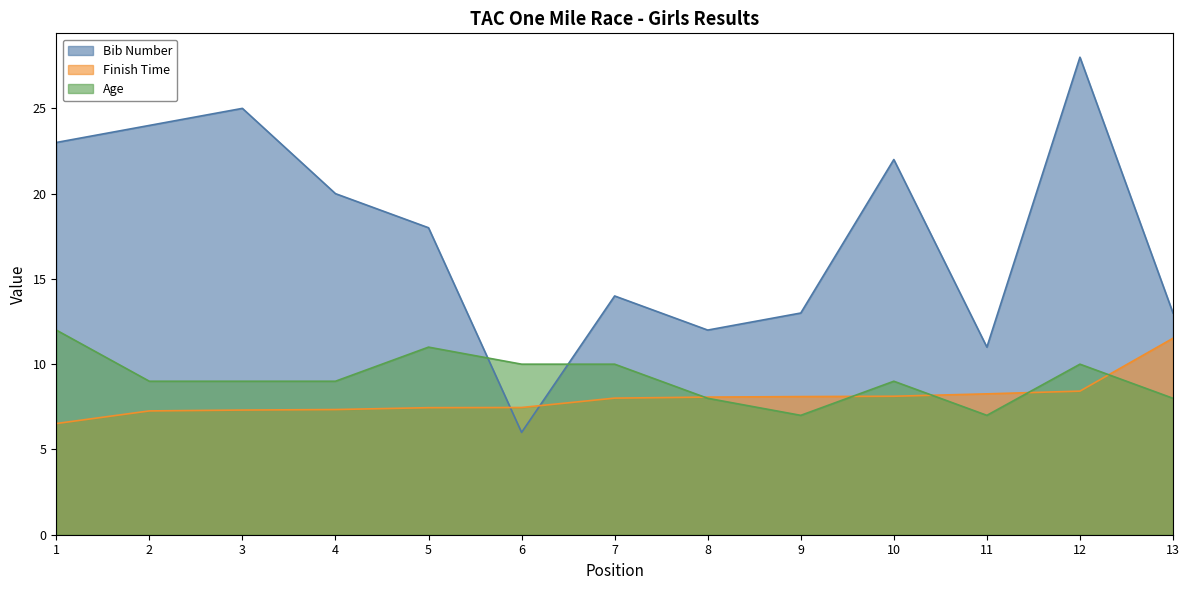

Between which two adjacent categories do Bib Number and Finish Time first intersect?

5 and 6